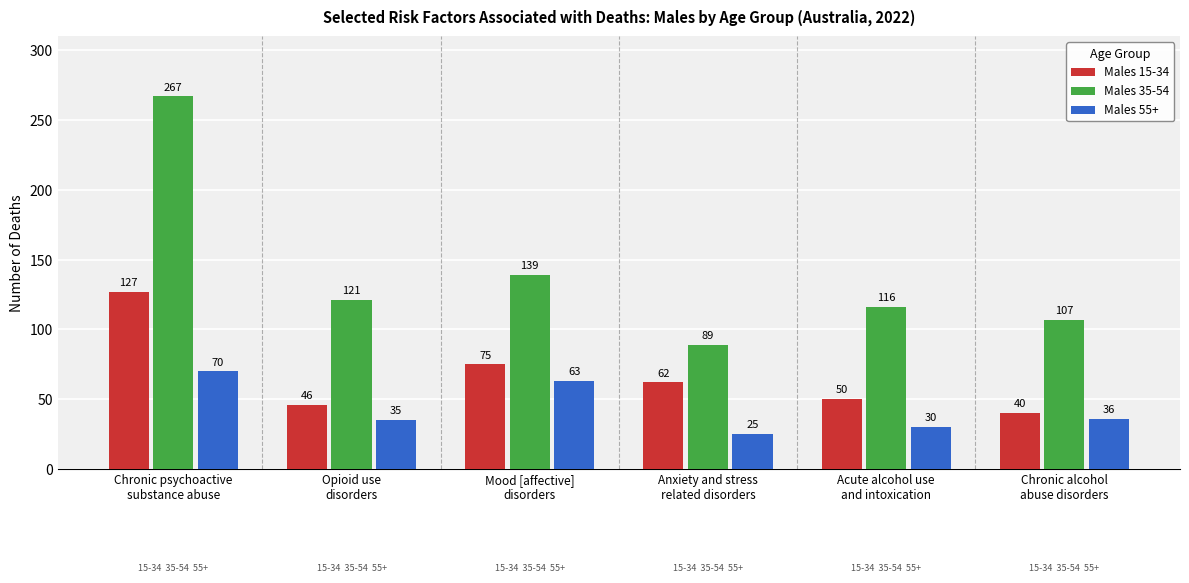

What position from the left is Chronic alcohol
abuse disorders?

6